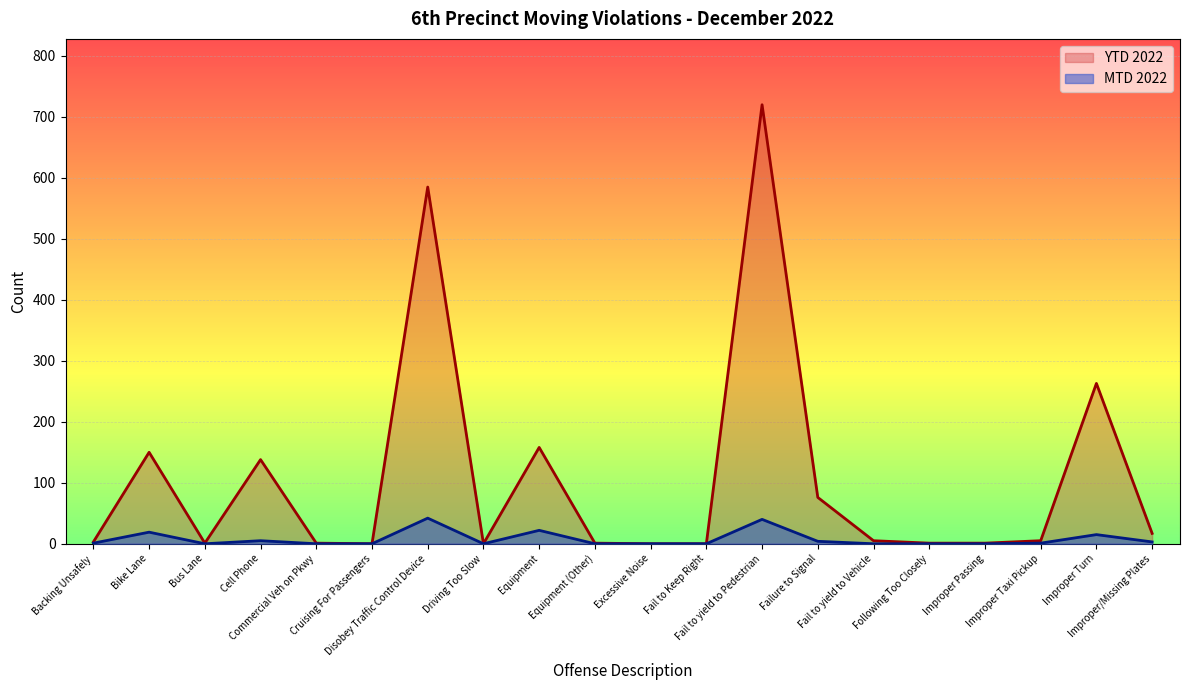

Which series has the largest total across all categories?

YTD 2022